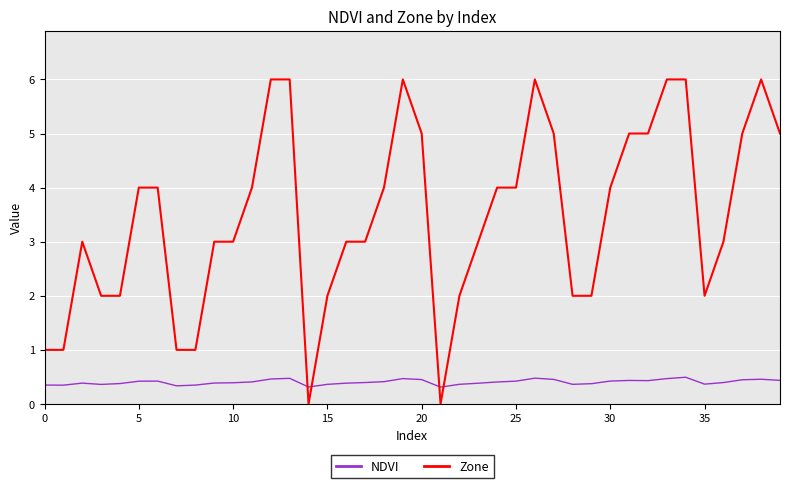

Count the NDVI values in the range 0 to 1.

40